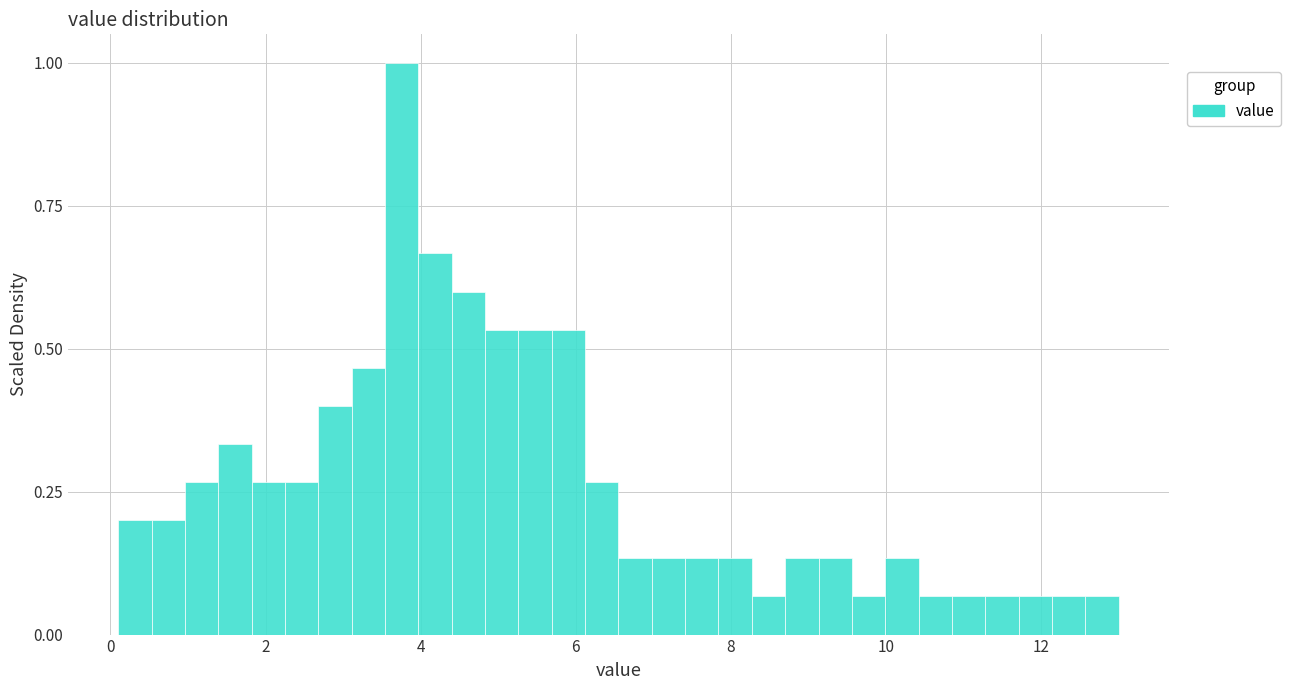

Around what value on the x-axis is the tallest bar? Give the approximate position of its centre, as read against the axis.

3.8